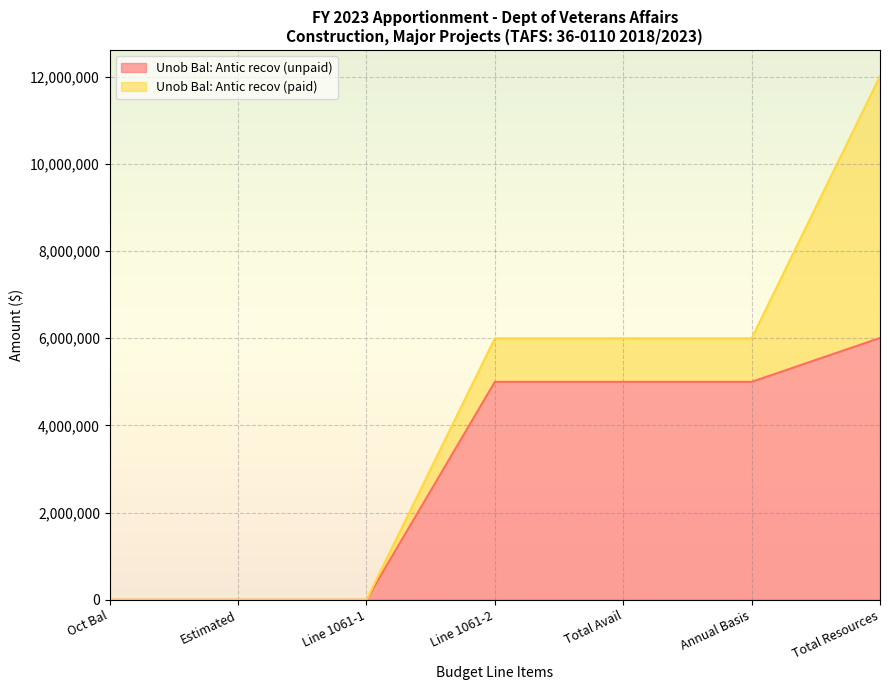

List the labels in order of value, smallest first.

Oct Bal, Estimated, Line 1061-1, Line 1061-2, Total Avail, Annual Basis, Total Resources